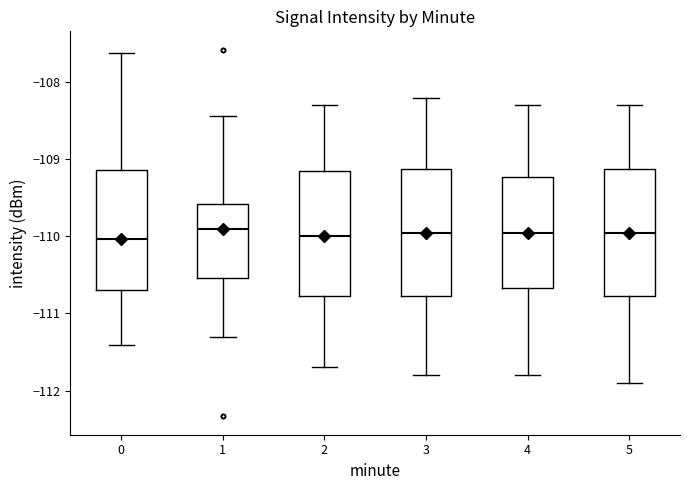

Reading left to right, read every box against the y-axis: the position of its median line, the range the box covers, and the ends of its whiskers. The values are not printed on the chart, so give them approximately, as read against the axis.

0: median -110.0, box -110.7 to -109.1, whiskers -111.4 to -107.6
1: median -109.9, box -110.5 to -109.6, whiskers -111.3 to -108.4
2: median -110.0, box -110.8 to -109.1, whiskers -111.7 to -108.3
3: median -109.9, box -110.8 to -109.1, whiskers -111.8 to -108.2
4: median -109.9, box -110.7 to -109.2, whiskers -111.8 to -108.3
5: median -109.9, box -110.8 to -109.1, whiskers -111.9 to -108.3